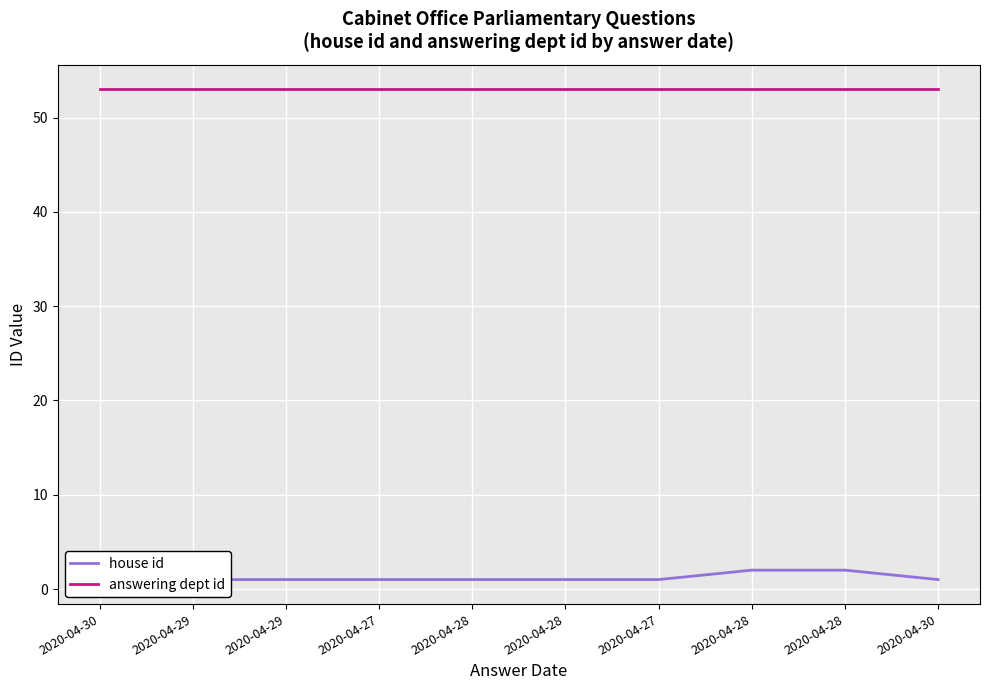

True or false: house id and answering dept id intersect in this chart.

False